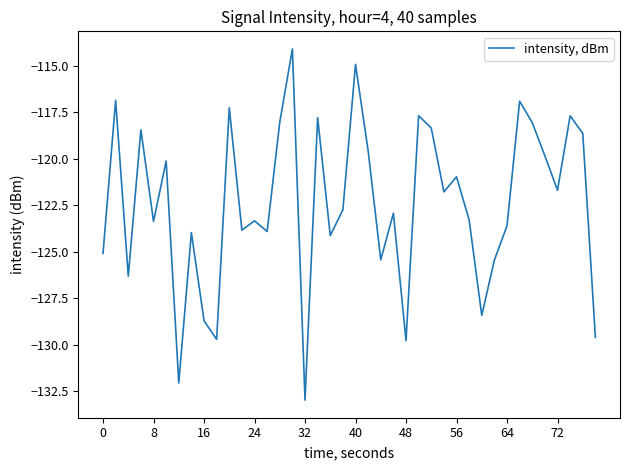

What is the greatest value displayed?

-114.1